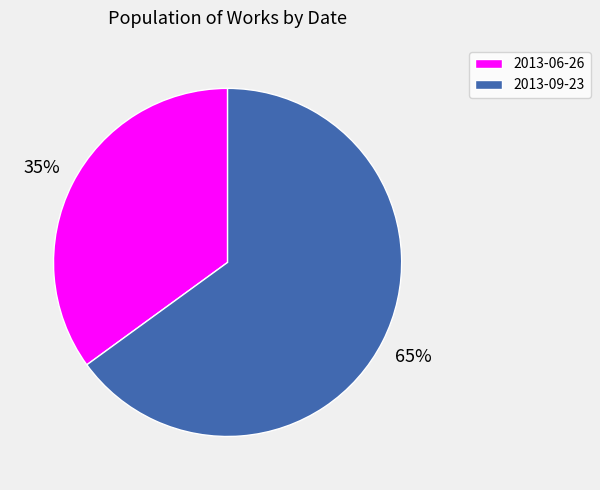

What percentage is the 2013-06-26 slice, to the nearest percent?

35%